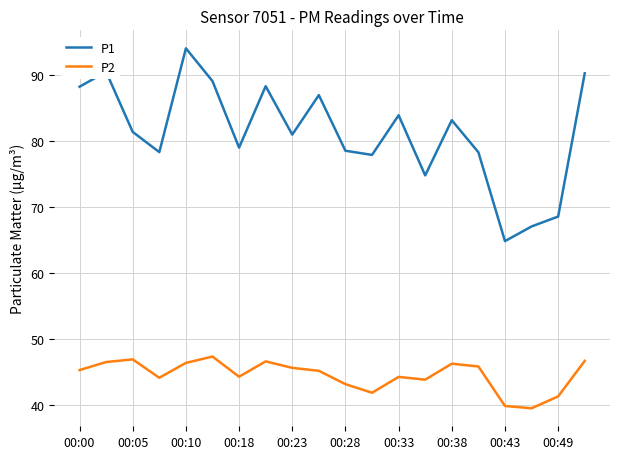

What is the average value of the P1 series?

81.2